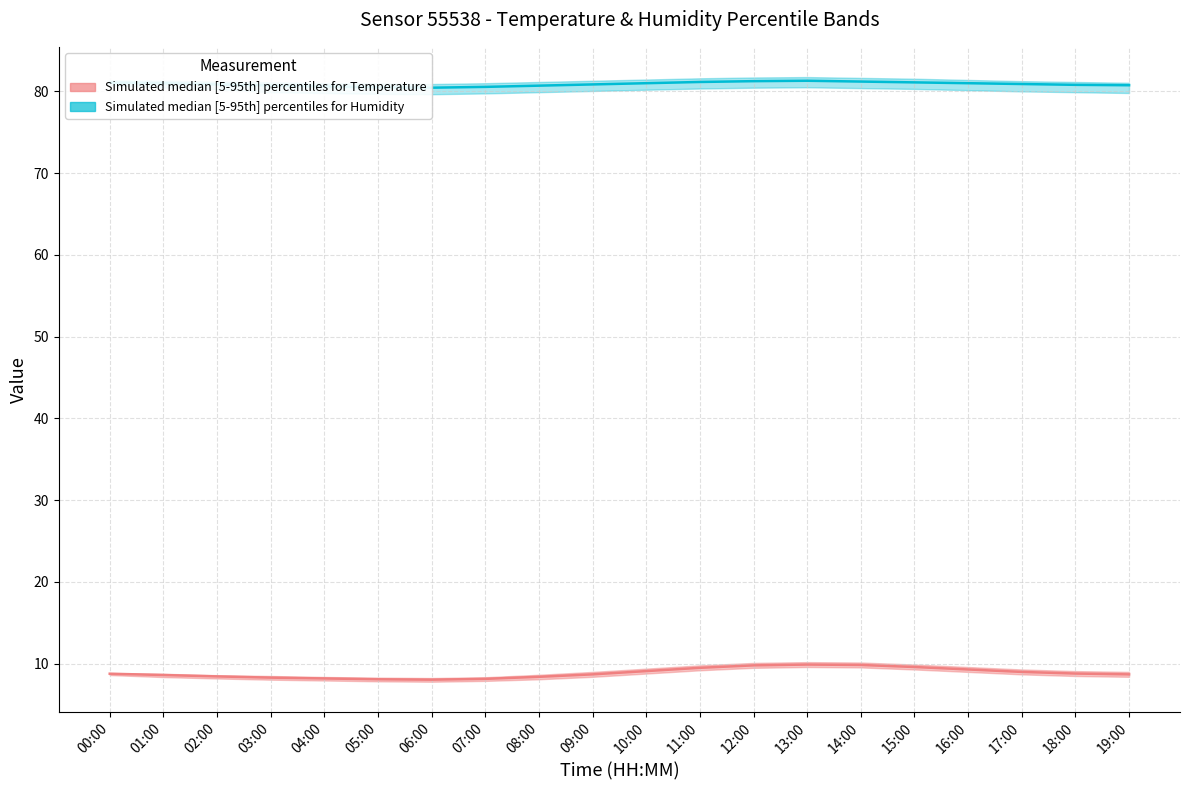

What is the minimum value shown in the chart?

8.1